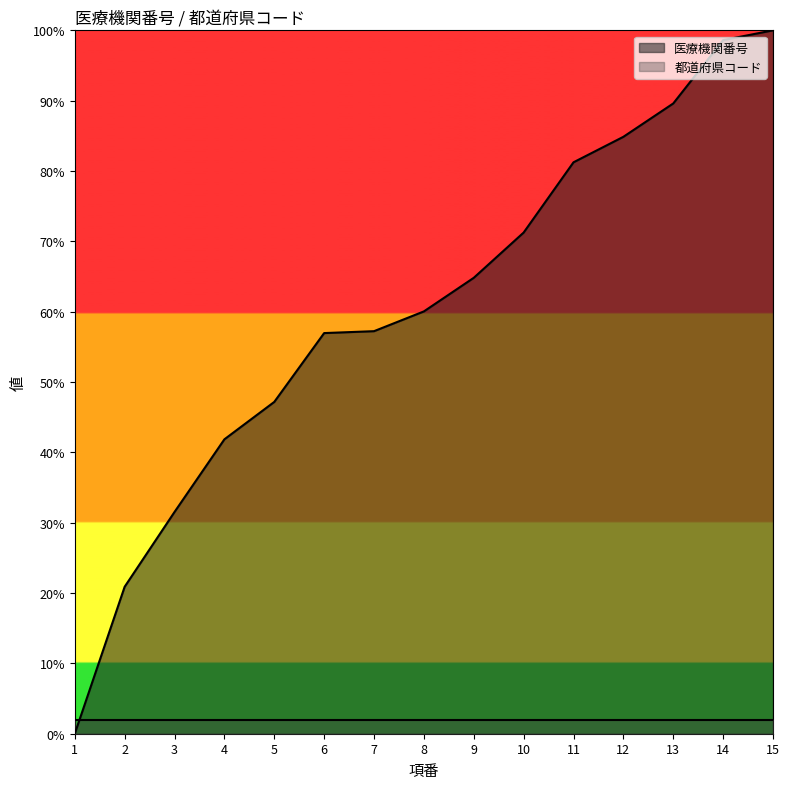

What is the difference between the values at 2 and 1?

20.9